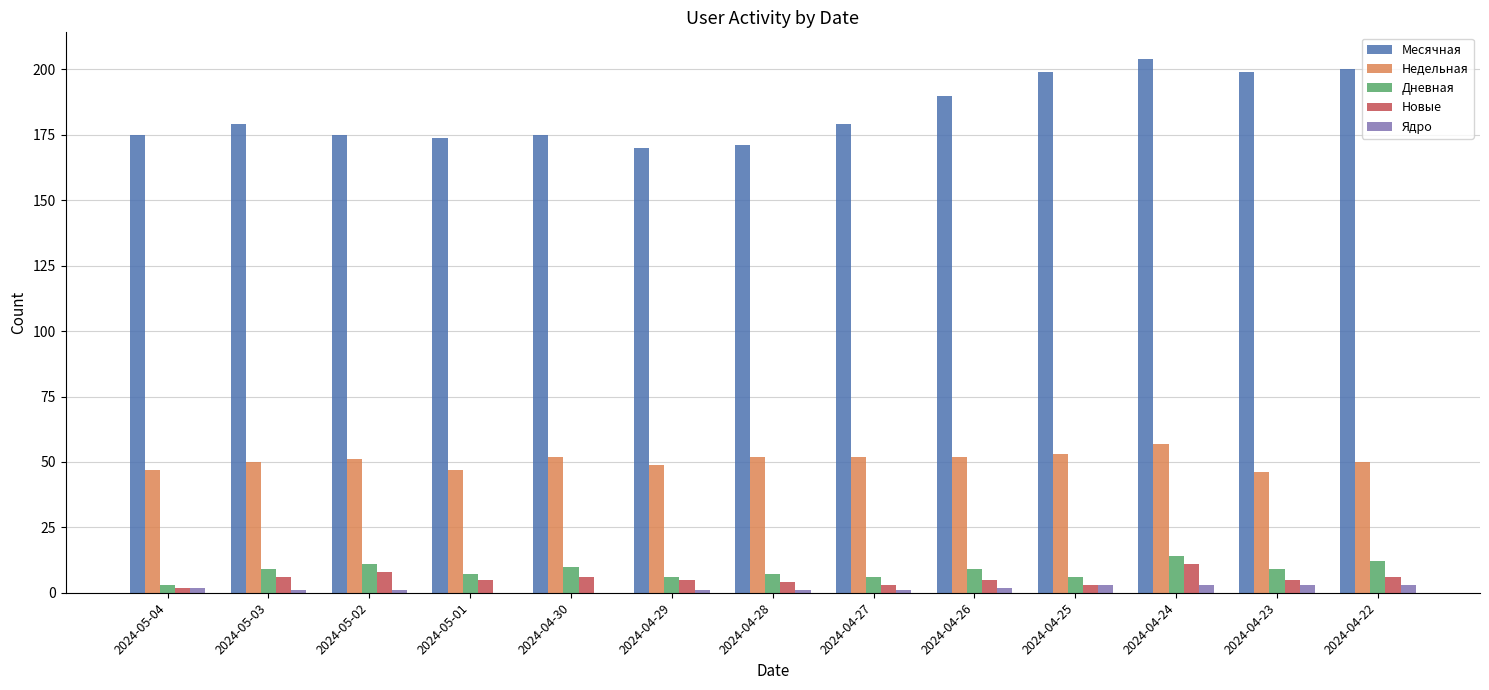

What is the maximum value shown in the chart?

204